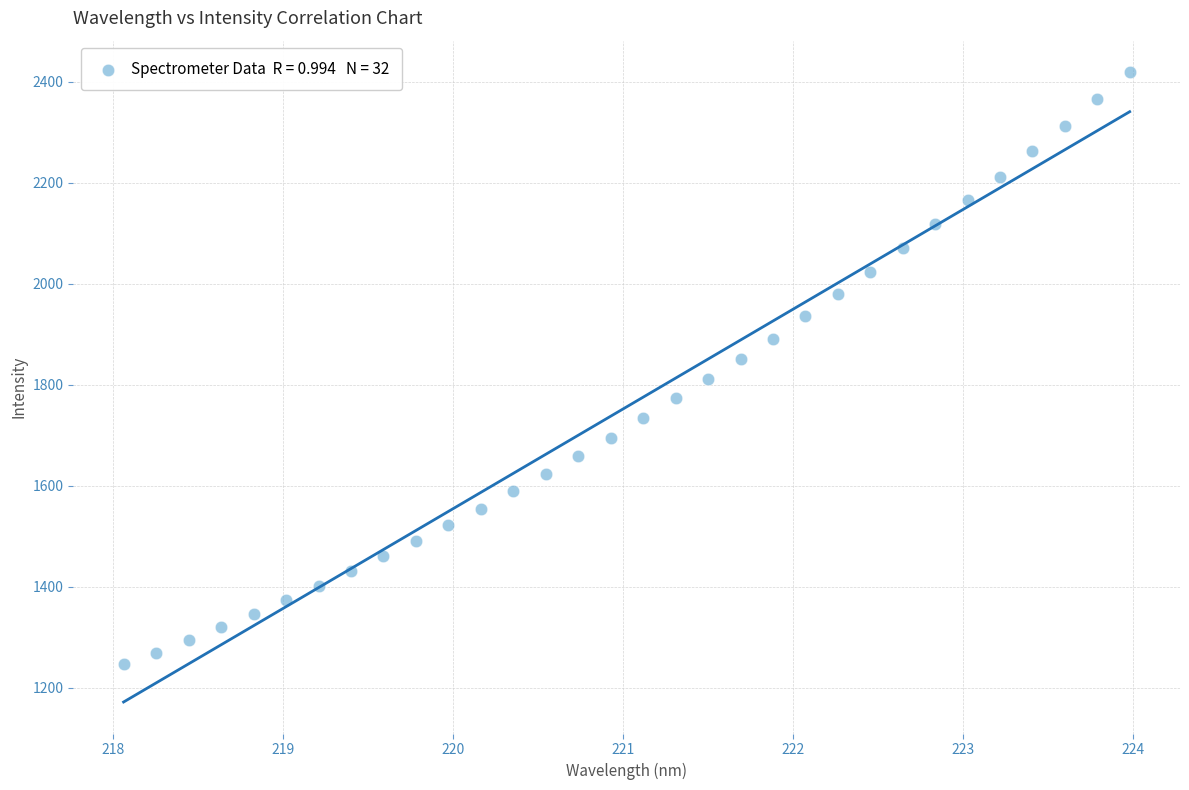

What is the range of X values (max minus min)?

5.9